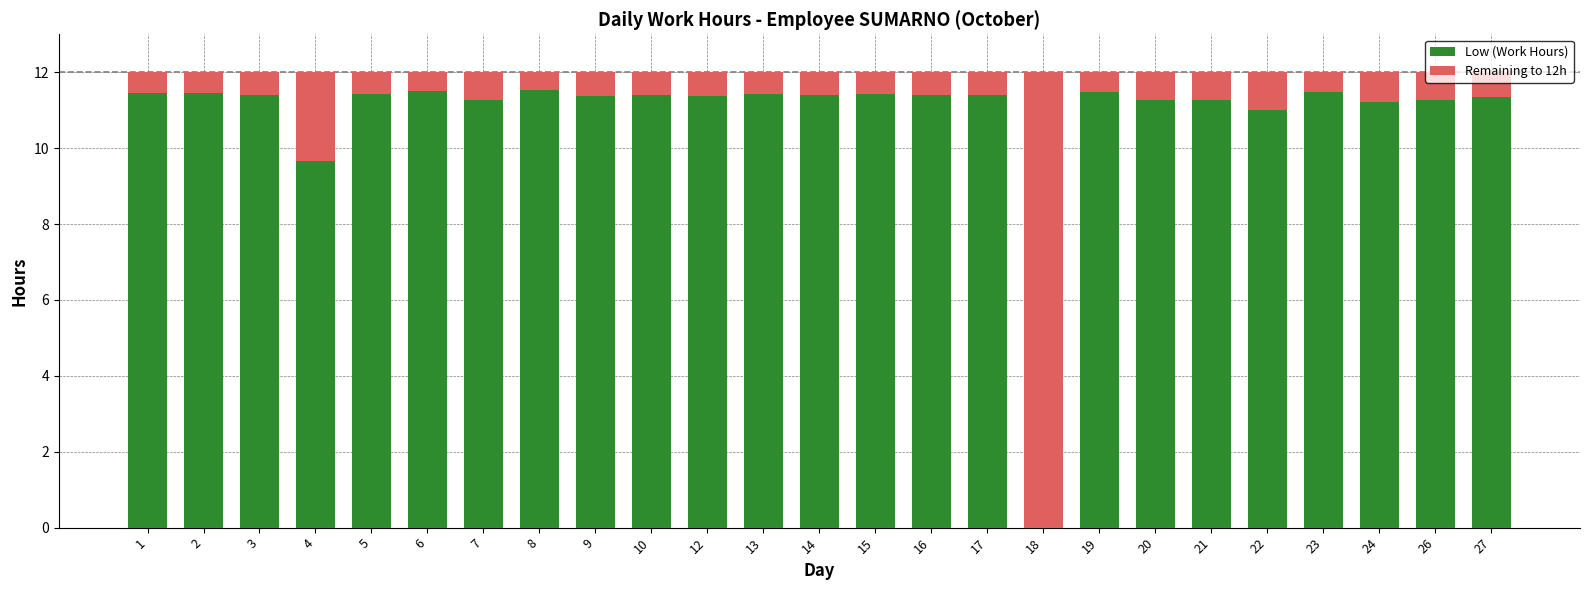

What value does the Low (Work Hours) series have at 20?

11.3